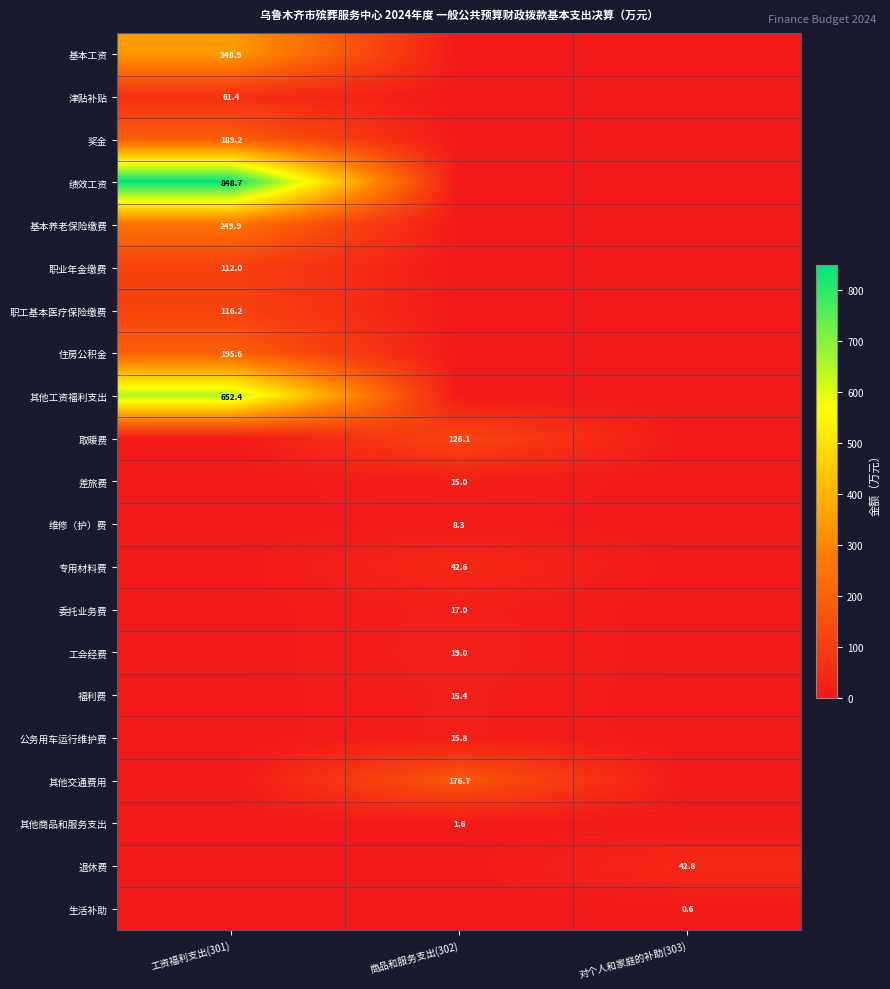

At which category does the chart reach its peak across all series?

工资福利支出(301)